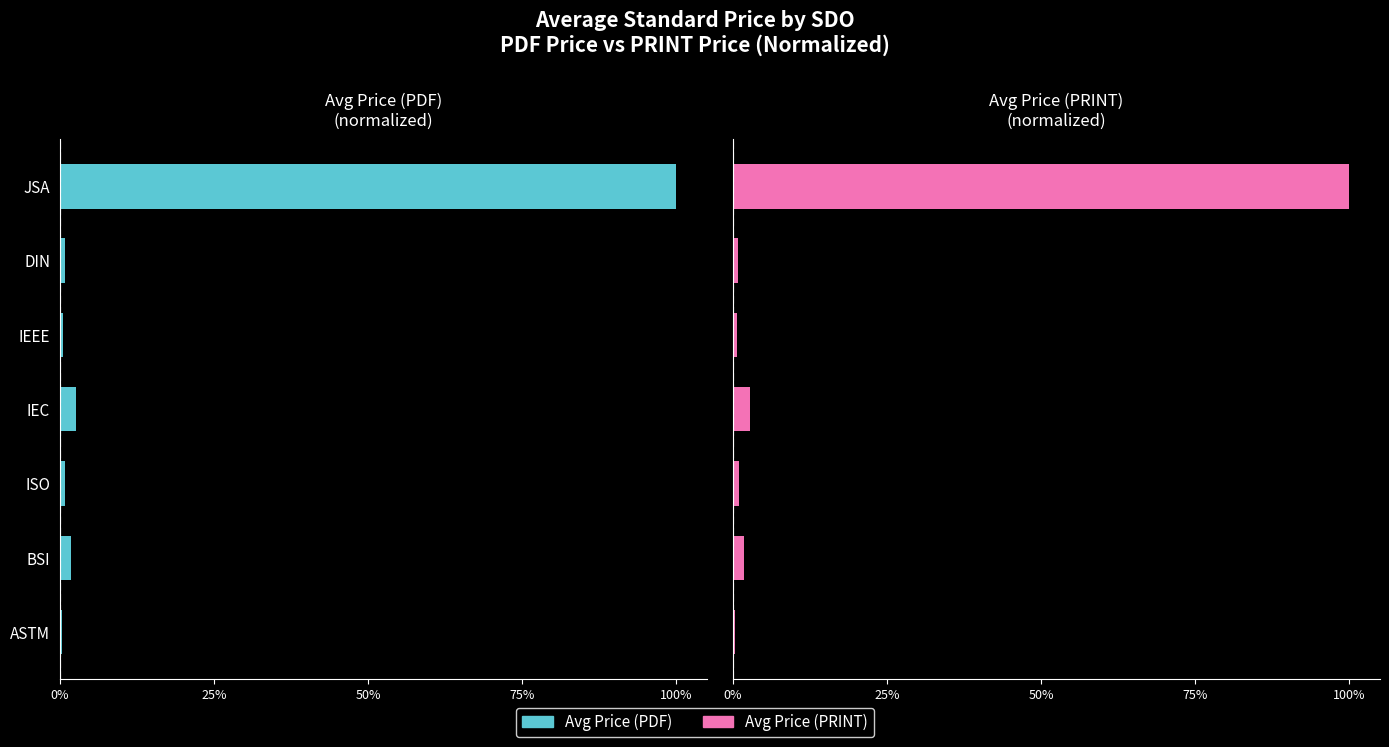

How many bars are there in each group?

2